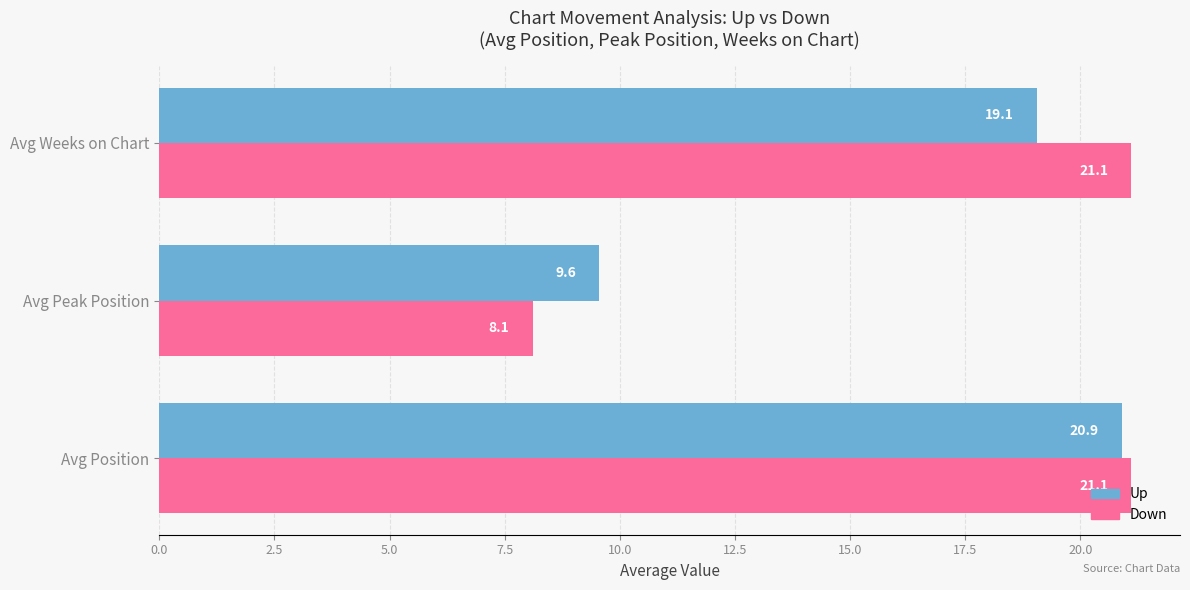

Rank the series by their maximum value, from lowest to highest.

Up, Down